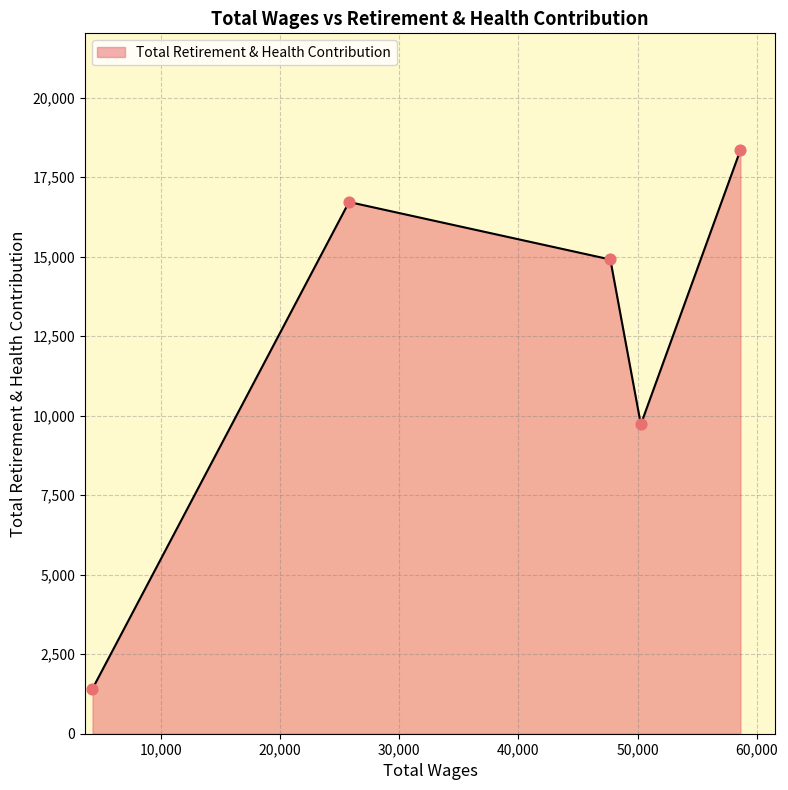

What is the minimum value shown in the chart?

1414